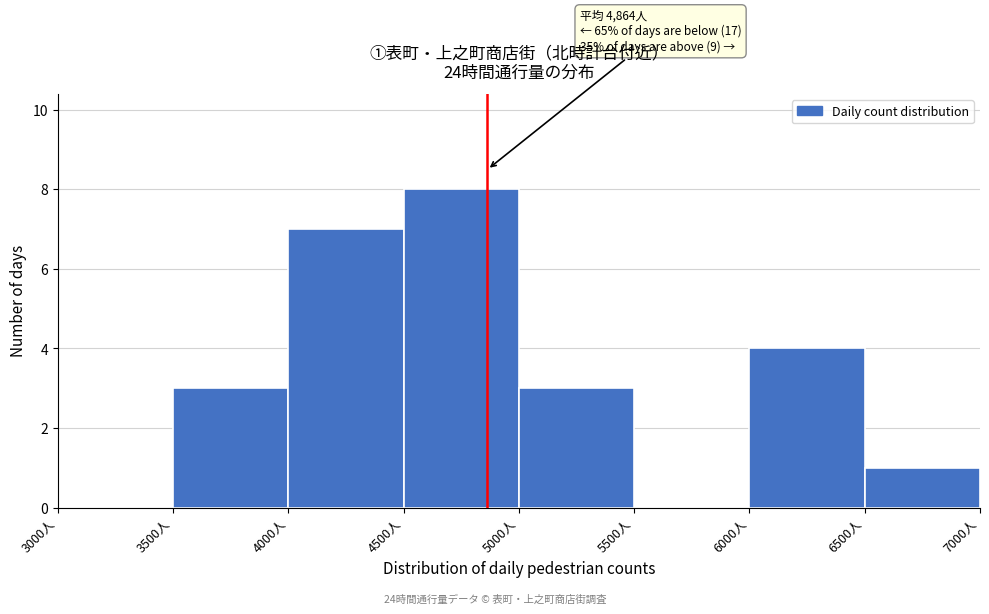

Which range on the x-axis has the tallest bar?

4500 to 5000